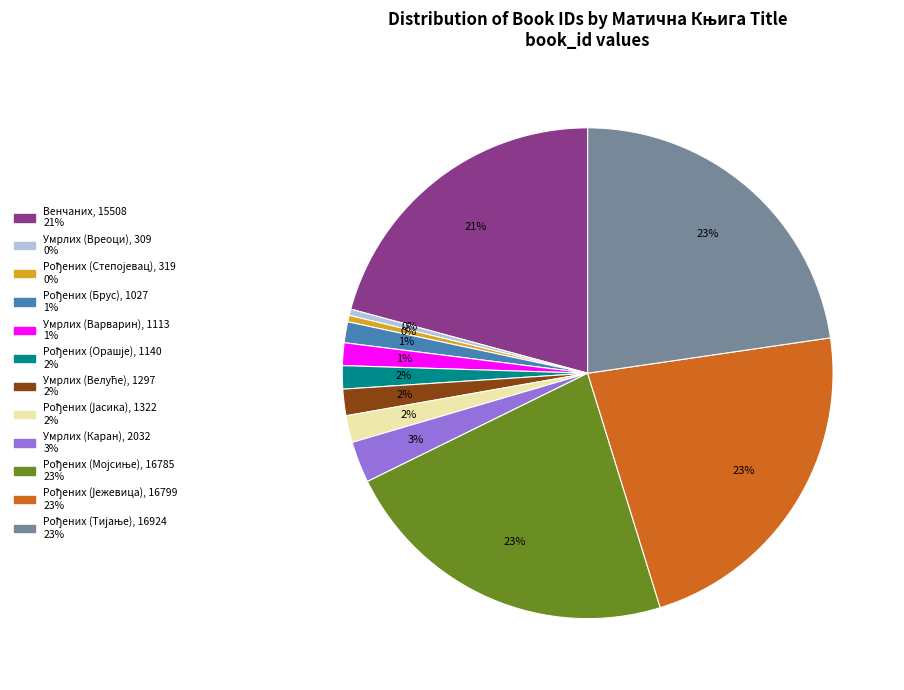

Is there any slice that represents more than half of the pie?

No